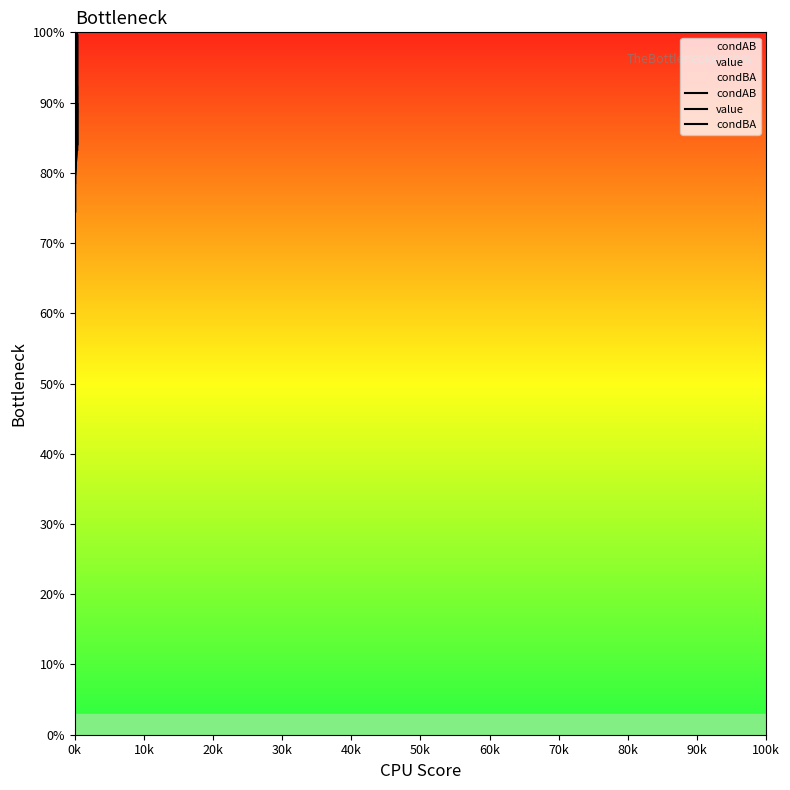

Reading left to right, extract all data points from this chart.

condAB: 0.9	0.9	0.8	1.0	0.8	0.9	0.7	0.8	0.8	1.0	0.8	1.0	0.8	0.8
value: 0.8	0.8	0.8	0.9	0.8	0.9	0.7	0.8	0.8	0.9	0.8	0.9	0.8	0.8
condBA: 0.8	0.8	0.8	0.9	0.8	1.0	0.8	0.8	0.9	0.9	0.9	0.9	0.9	0.9